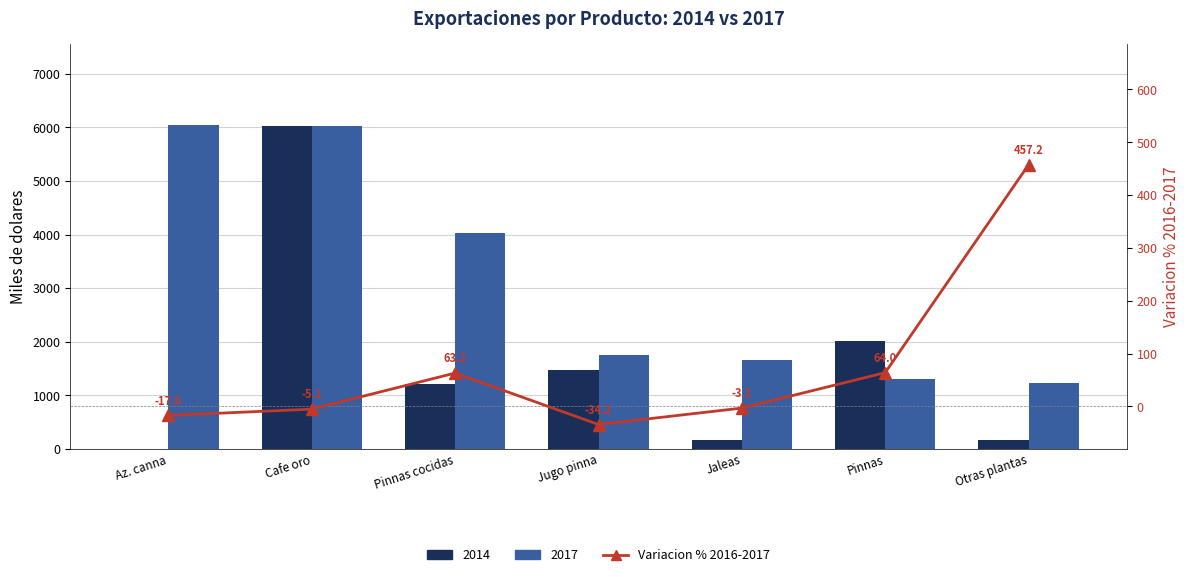

What is the smallest value displayed?

-34.2